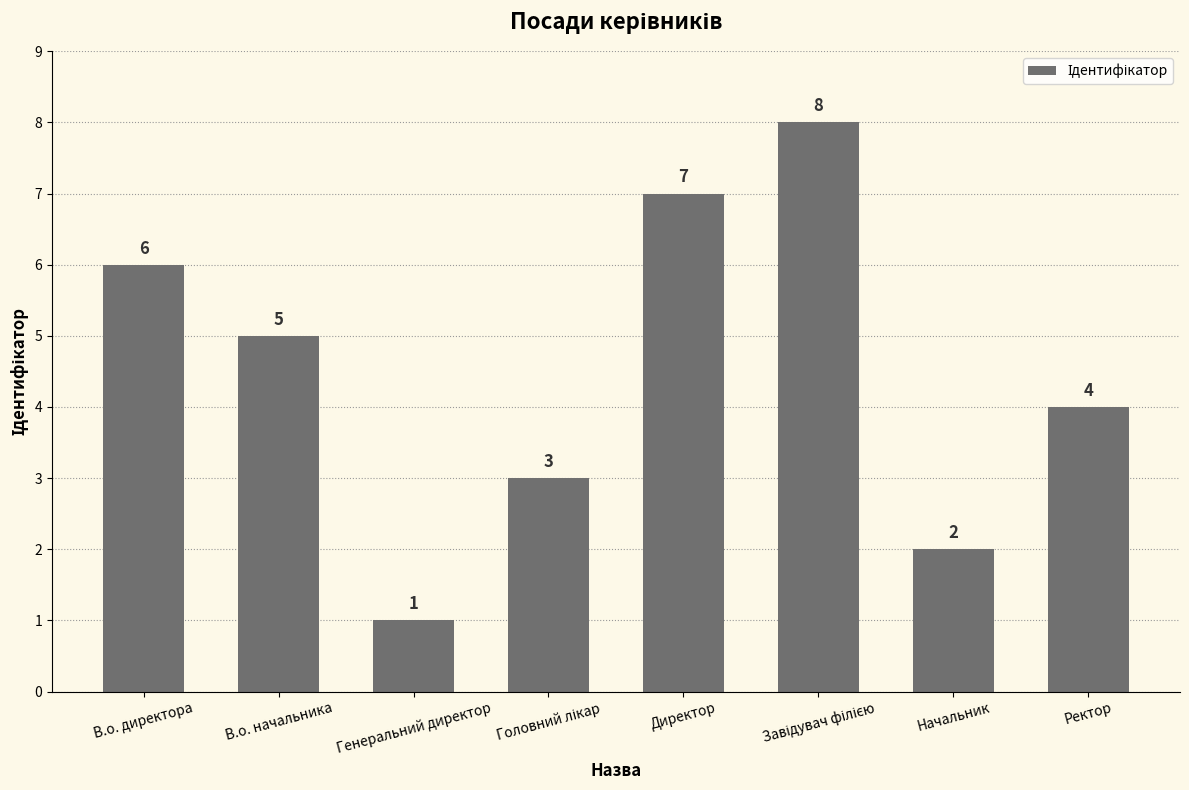

Where does the data first go above 5?

В.о. директора